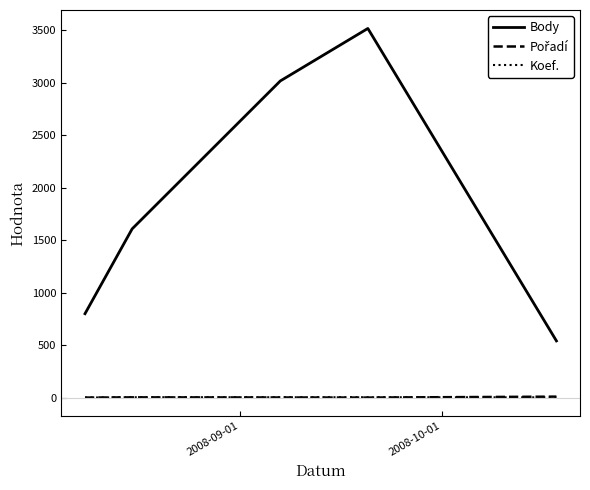

What is the lowest value of the Body series?

541